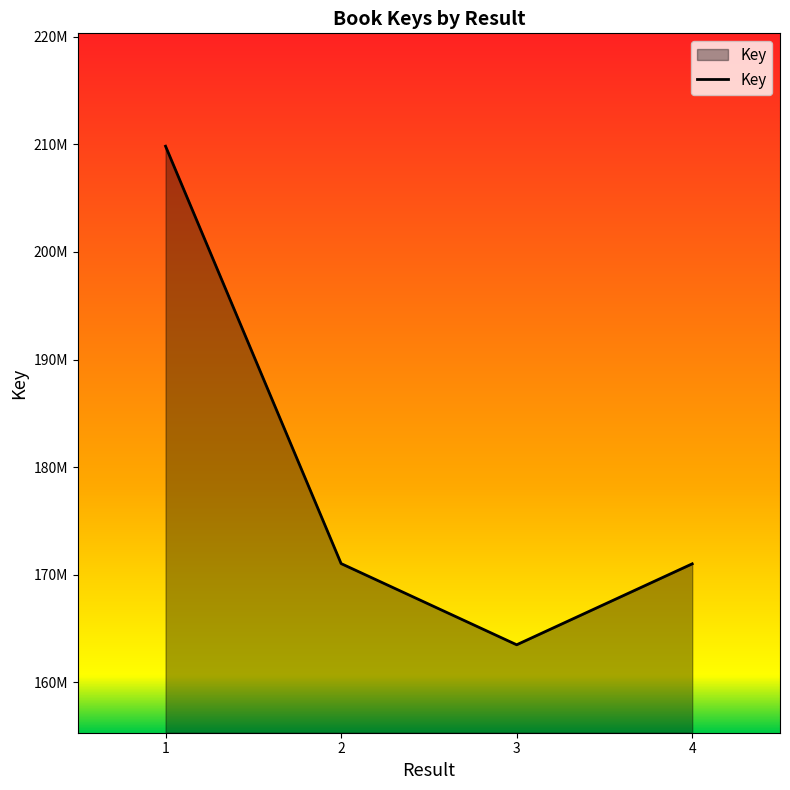

What is the difference between the values at 1 and 2?

38791922